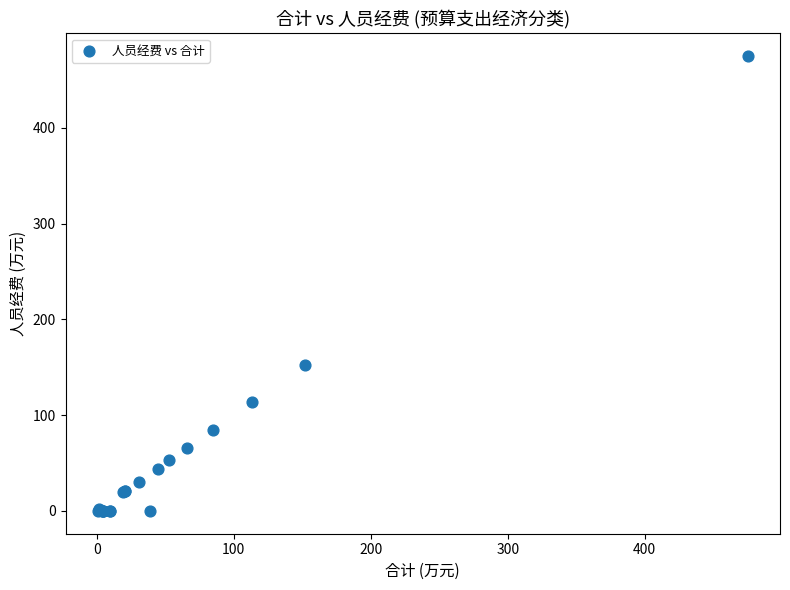

What Y value in the scatter plot is closest to 237?

152.3